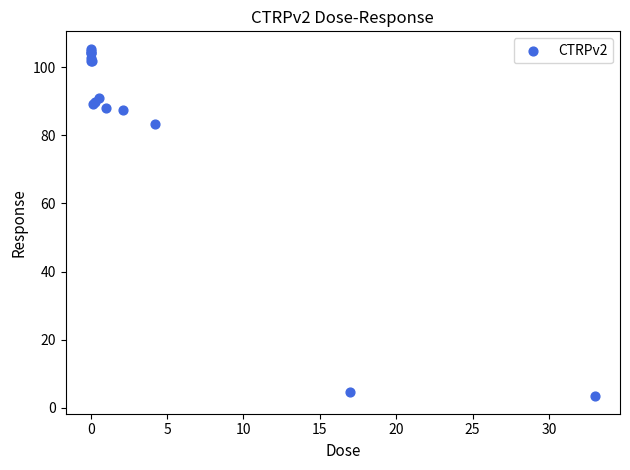

What Y value in the scatter plot is closest to 54?

83.4